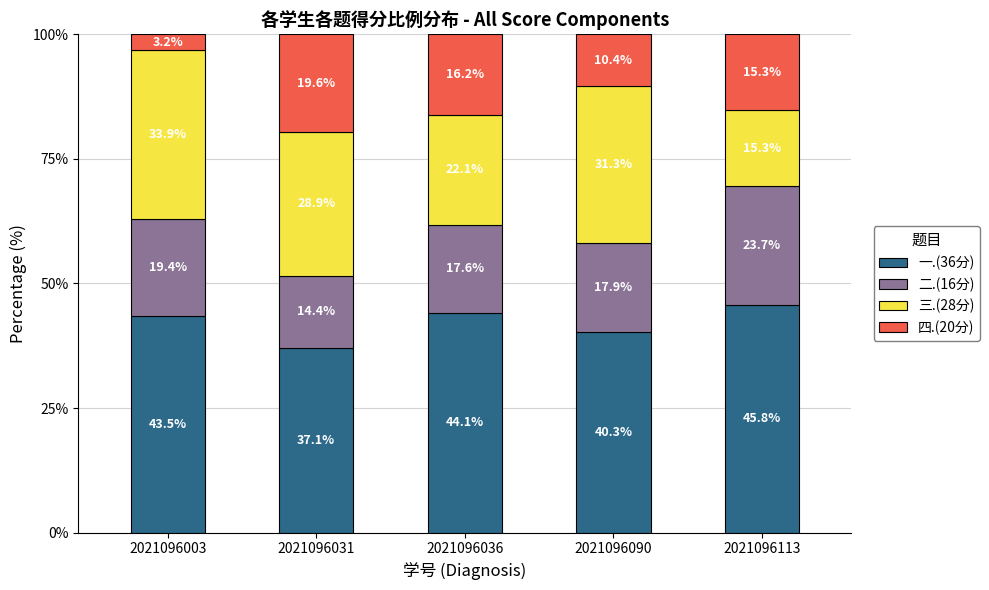

What is the maximum value for 一.(36分)?

45.8